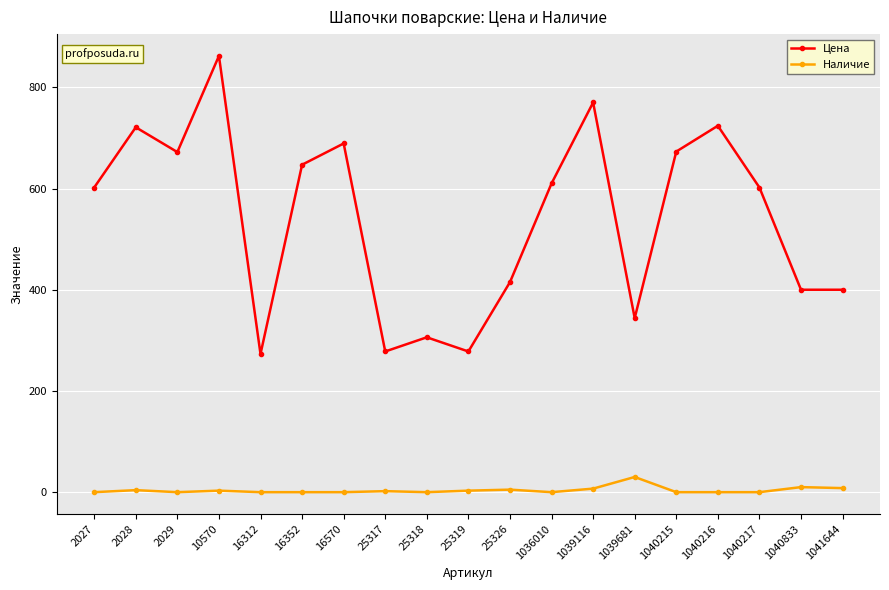

True or false: Наличие has more than 1 points higher than both neighbors.

True